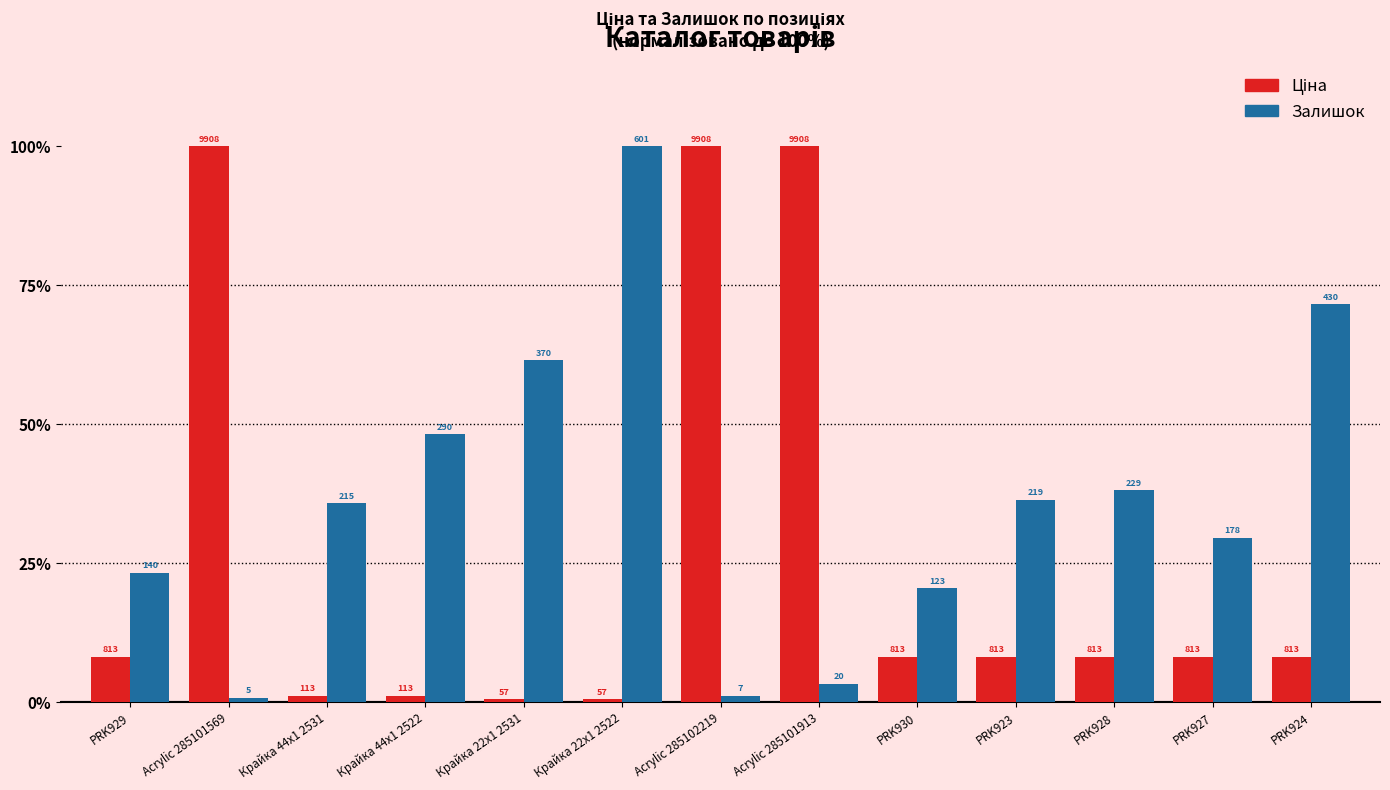

Rank the categories by Залишок value from lowest to highest.

Acrylic 285101569, Acrylic 285102219, Acrylic 285101913, PRK930, PRK929, PRK927, Крайка 44x1 2531, PRK923, PRK928, Крайка 44x1 2522, Крайка 22x1 2531, PRK924, Крайка 22x1 2522